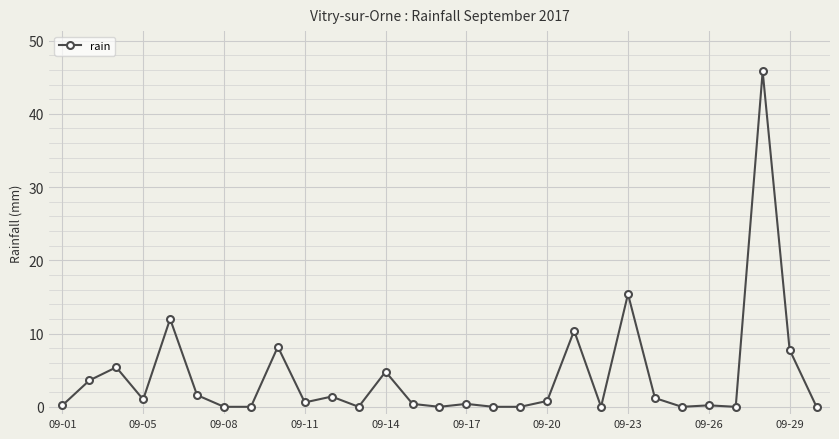

What is the difference between the maximum and minimum values?

45.8